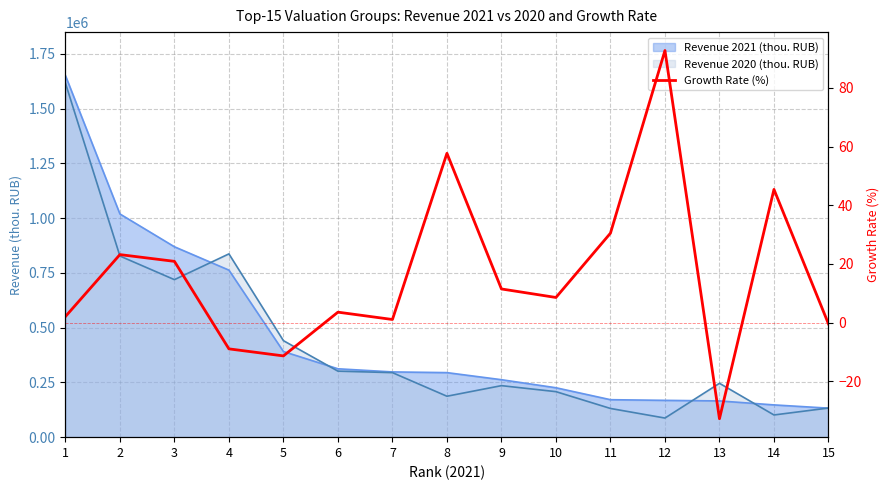

Approximately how many times larger is the value at 10 compared to 7?

7.8